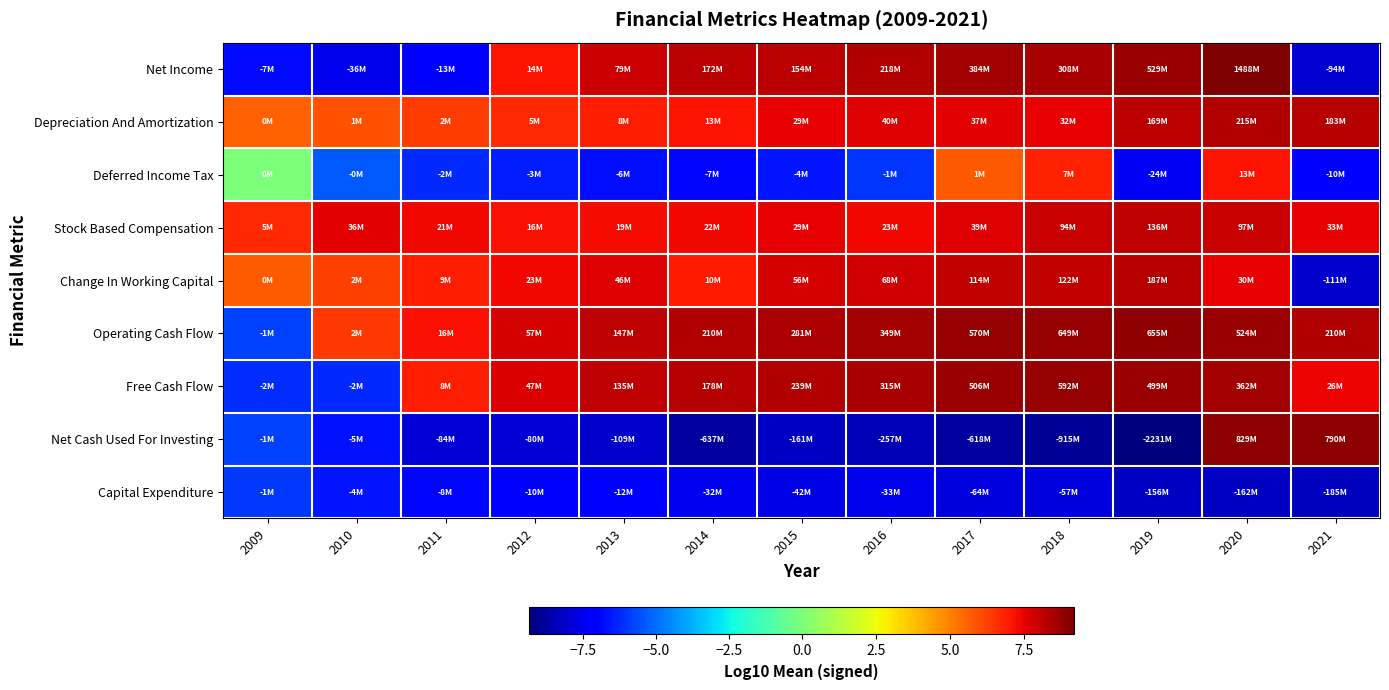

Which category has the highest value across all series?

2020